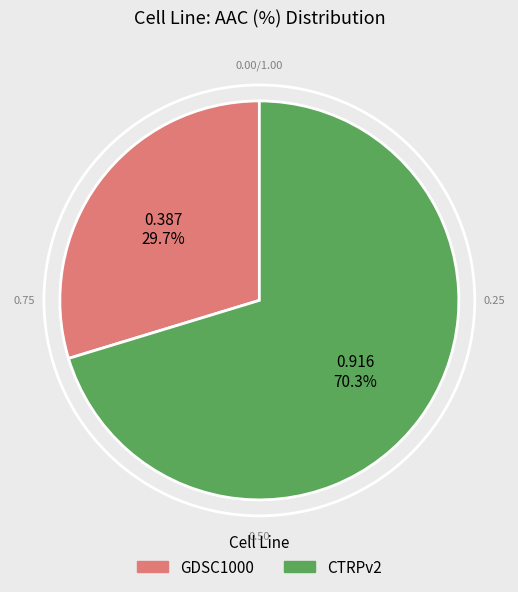

Which has a higher value, GDSC1000 or CTRPv2?

CTRPv2